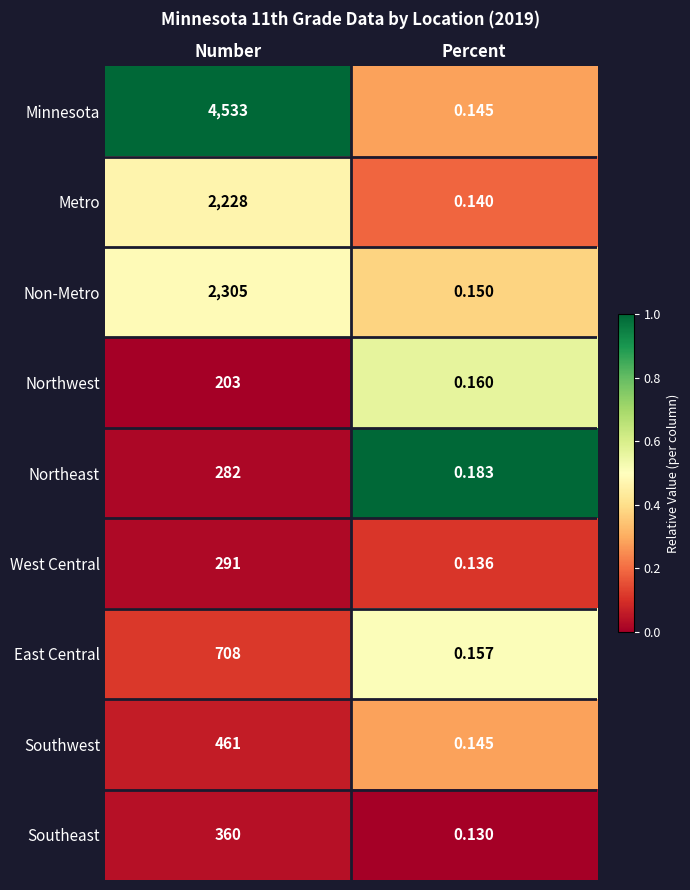

Rank the categories by Minnesota value from highest to lowest.

Number, Percent